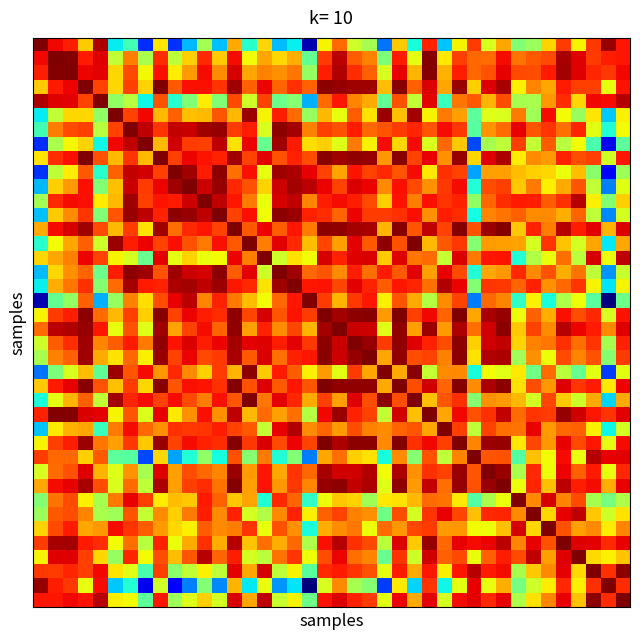

At how many categories does at least one series exceed 0?

40